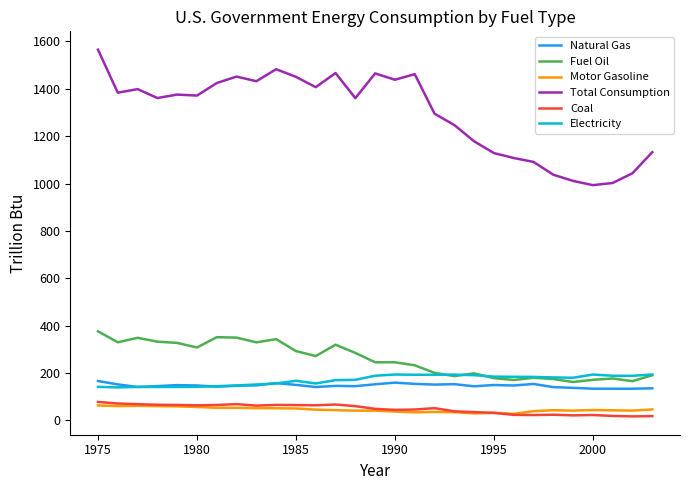

How many values in the Natural Gas series are below 147?

14